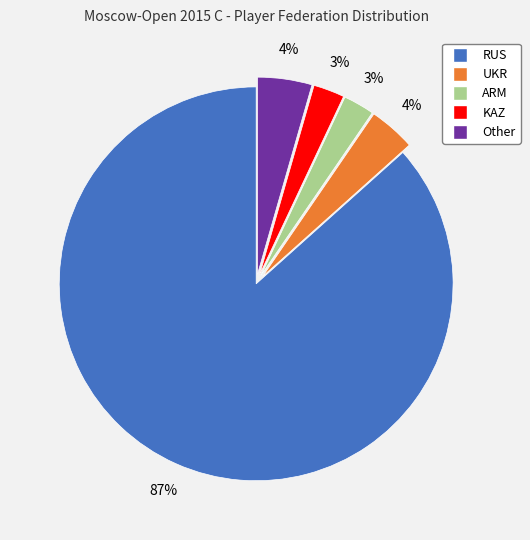

To the nearest percent, what is the difference between the KAZ and UKR slice percentages?

1%